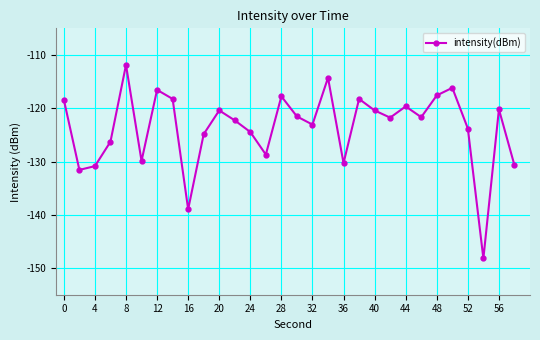

What is the value of the 8th point from the left?

-118.2